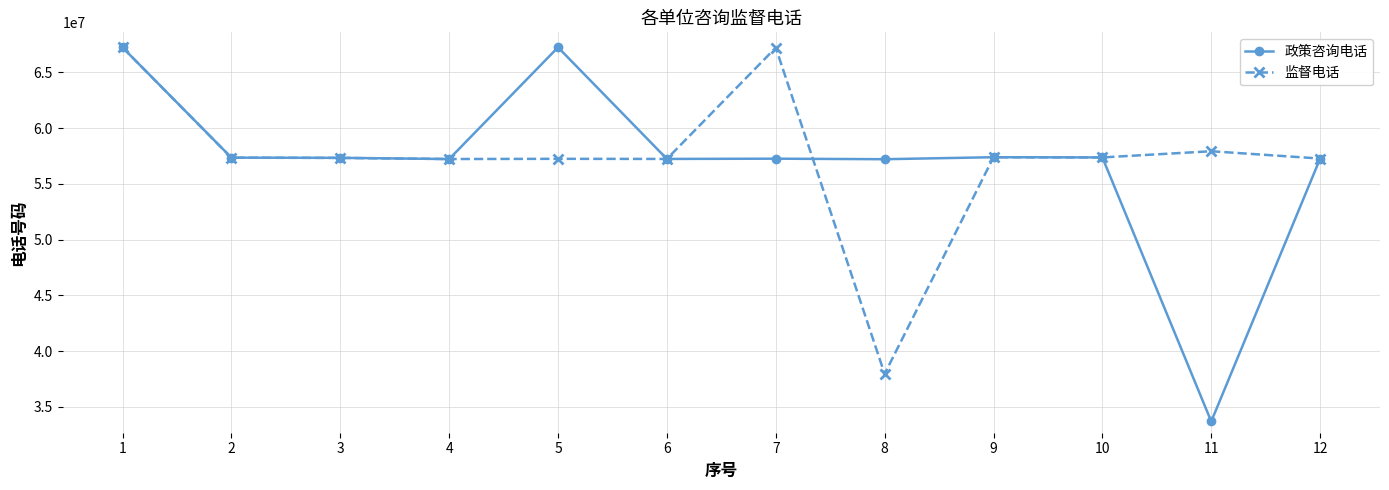

Which series changed the most between 5 and 6?

政策咨询电话